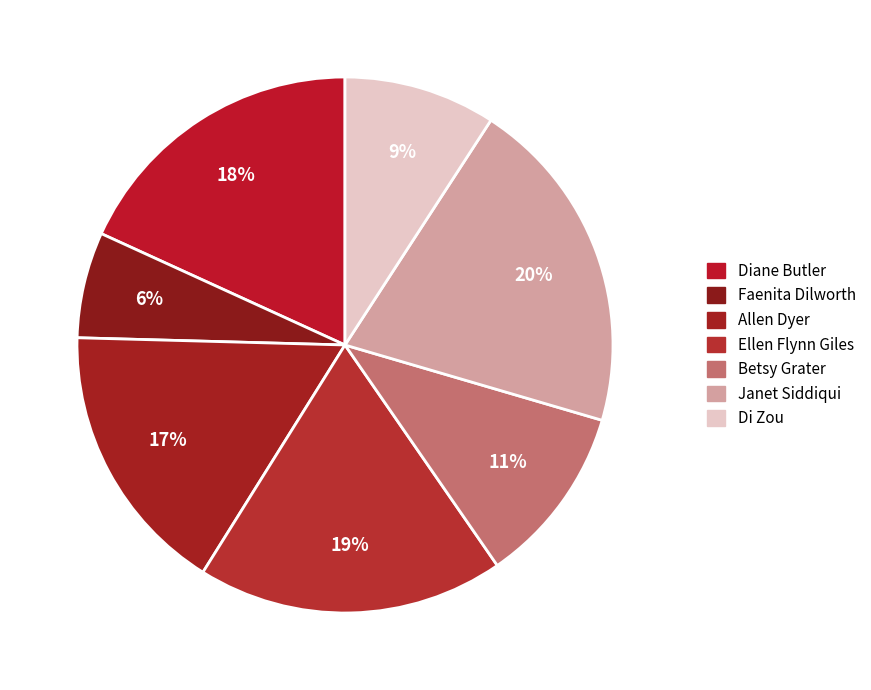

Is it true that Diane Butler is 27% of the pie?

False